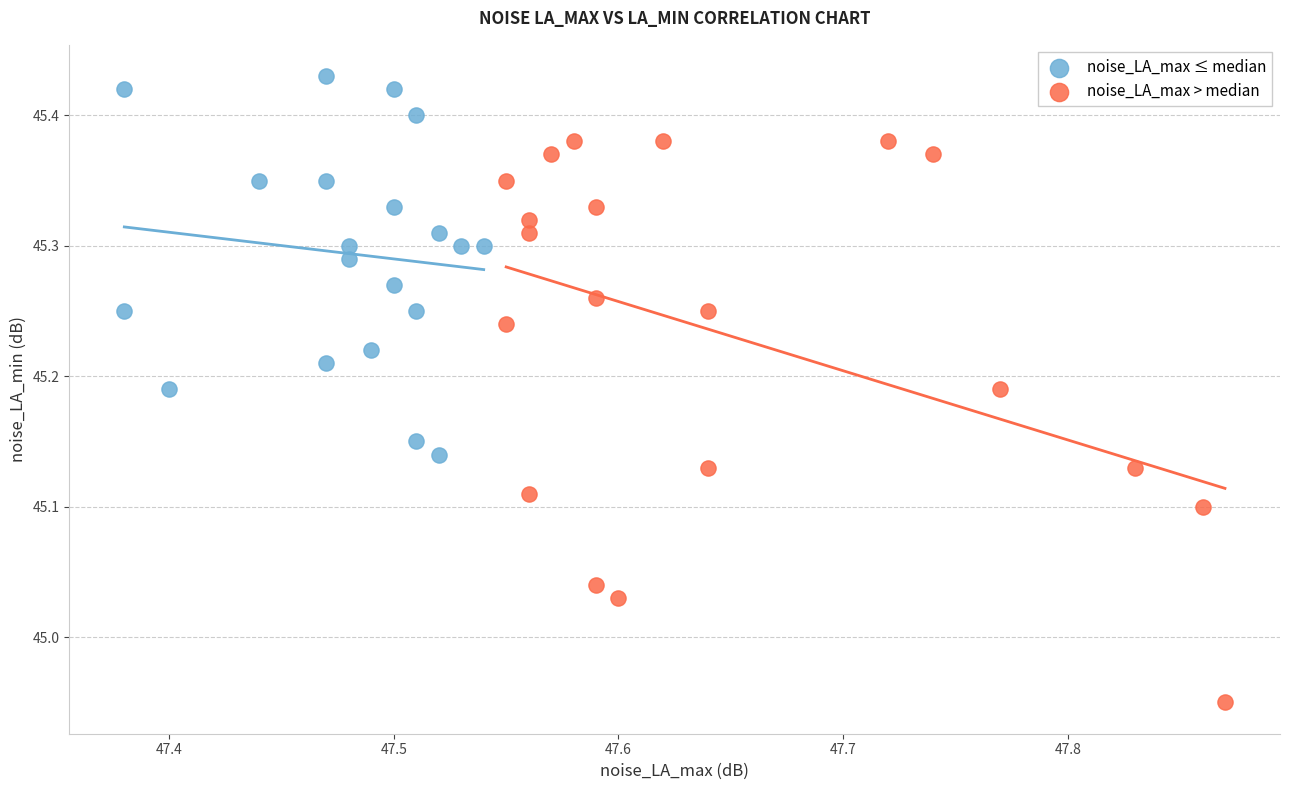

What are all the series names shown in the legend?

noise_LA_max ≤ median, noise_LA_max > median